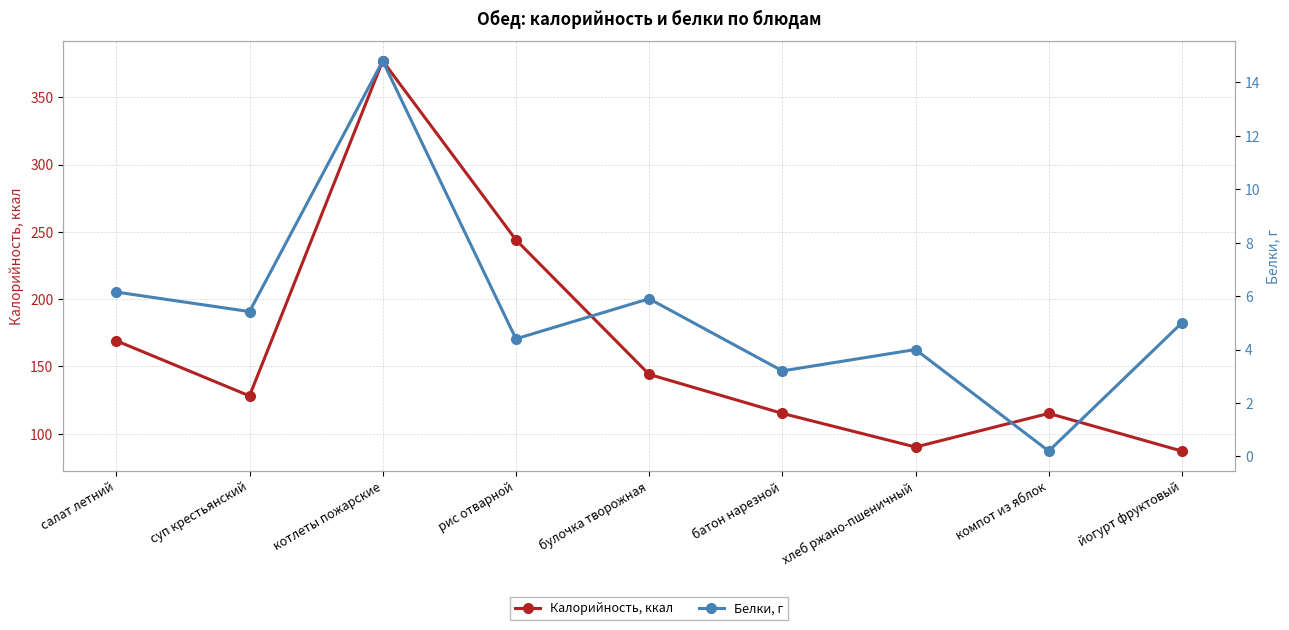

Which series has the largest range (max minus min)?

Калорийность, ккал